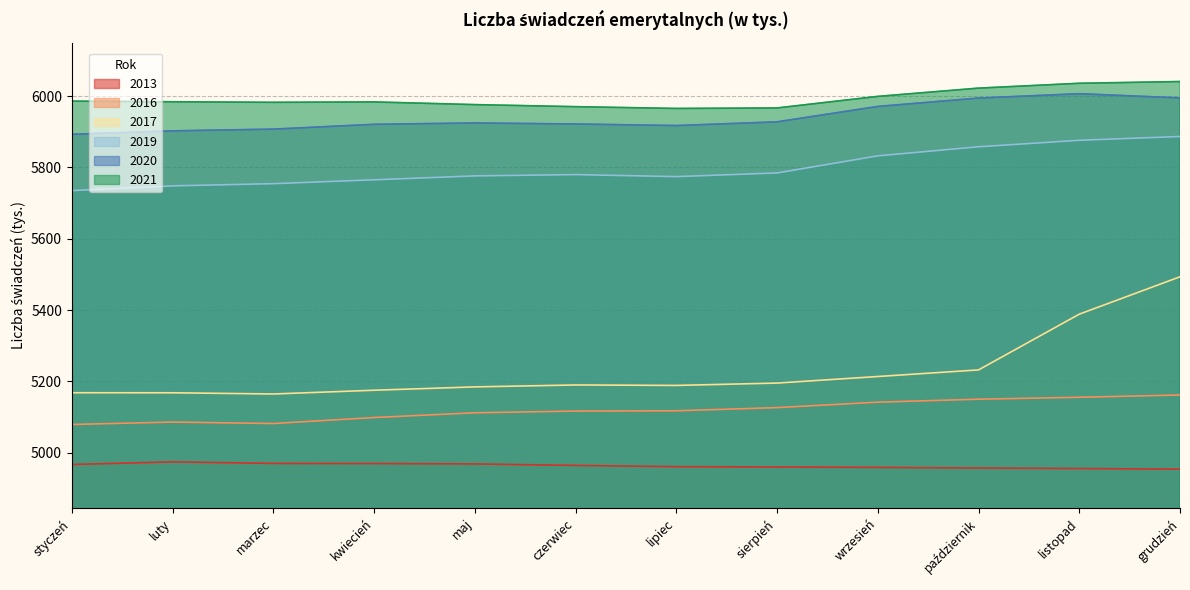

Reading right to left, extract all data points from this chart.

2013: 4954.0	4955.9	4957.3	4959.0	4960.2	4961.1	4964.6	4968.8	4969.8	4970.2	4974.5	4967.2
2016: 5162.1	5155.7	5150.3	5142.0	5126.7	5117.8	5117.0	5112.2	5098.9	5082.1	5086.2	5079.4
2017: 5493.6	5388.7	5232.4	5213.9	5195.5	5188.9	5190.2	5184.8	5175.4	5164.9	5168.3	5168.4
2019: 5887.0	5876.3	5858.1	5832.7	5784.7	5774.4	5780.1	5776.5	5765.5	5754.7	5748.5	5735.3
2020: 5995.1	6006.9	5994.7	5971.3	5928.0	5917.6	5922.1	5924.9	5921.1	5907.6	5902.8	5893.2
2021: 6041.0	6036.1	6022.6	5999.4	5966.9	5965.6	5970.6	5976.3	5983.9	5982.7	5984.4	5986.1